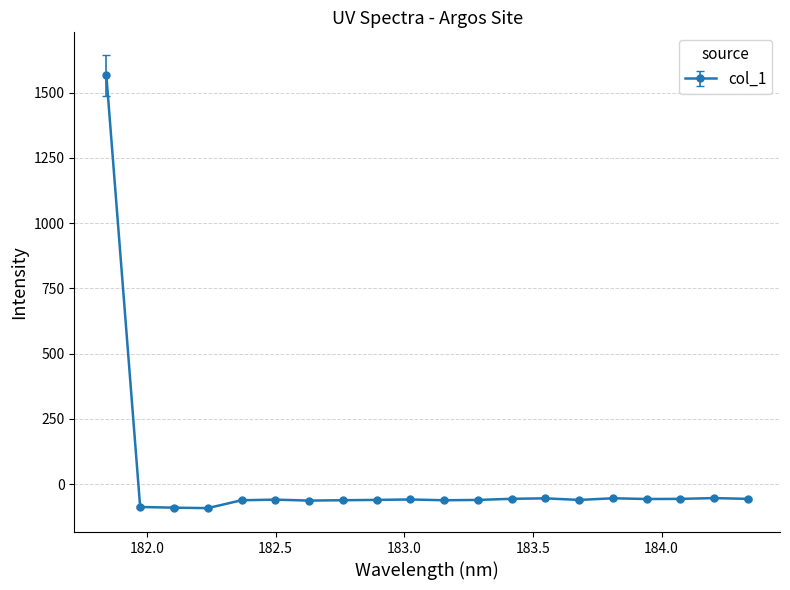

True or false: the data has more than 1 interior local peaks.

True